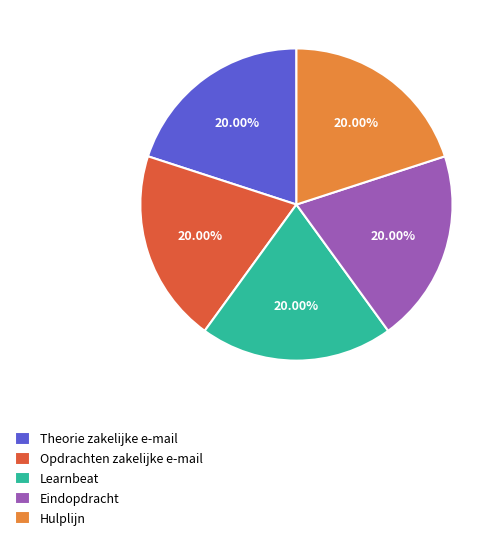

Count the number of slices in the pie.

5